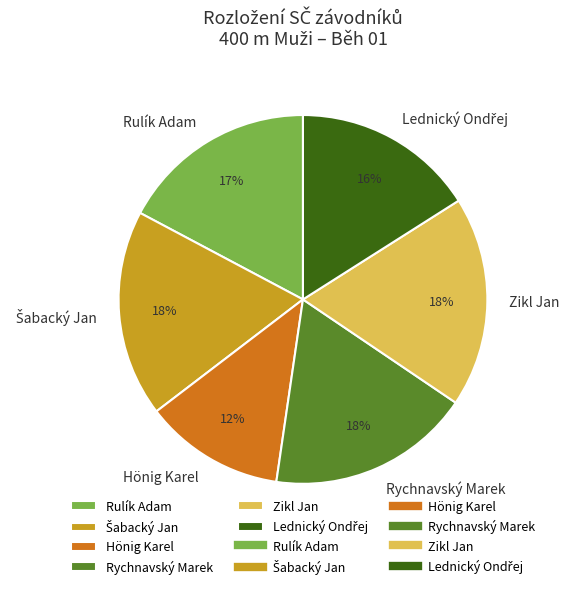

Which slice is the smallest?

Hönig Karel